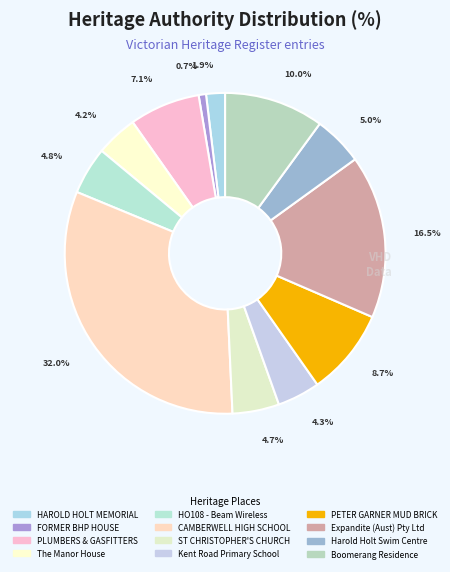

What is the smallest slice in the pie chart?

FORMER BHP HOUSE